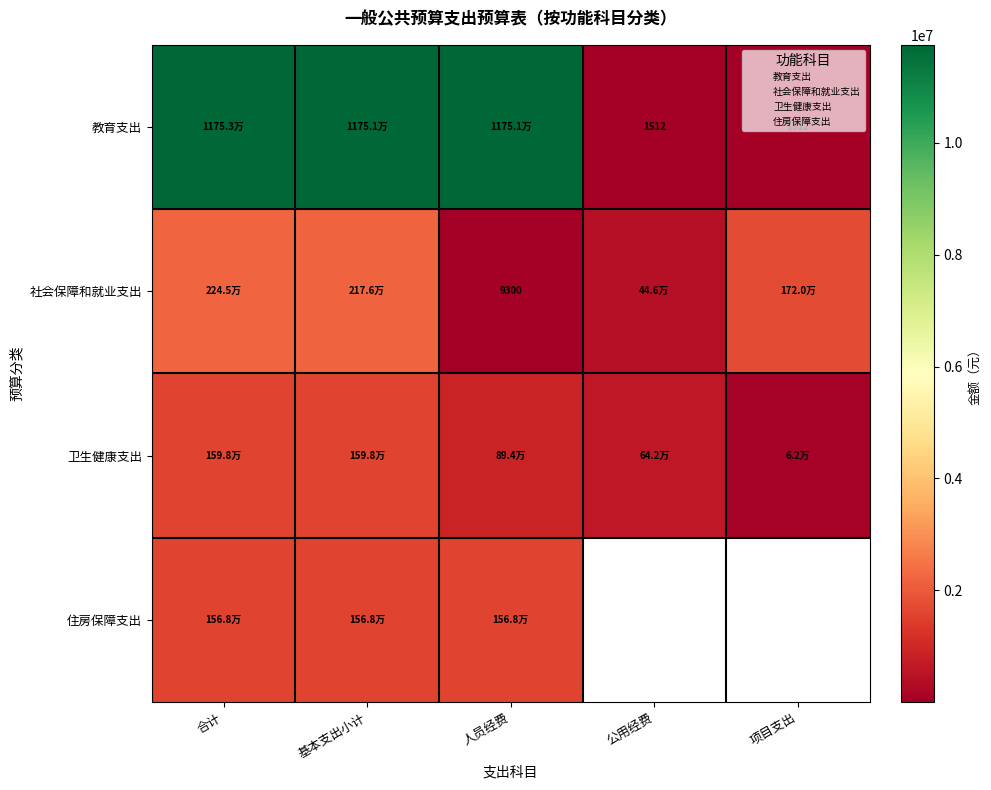

The value of 社会保障和就业支出 at 合计 is 2992406.2. True or false?

False